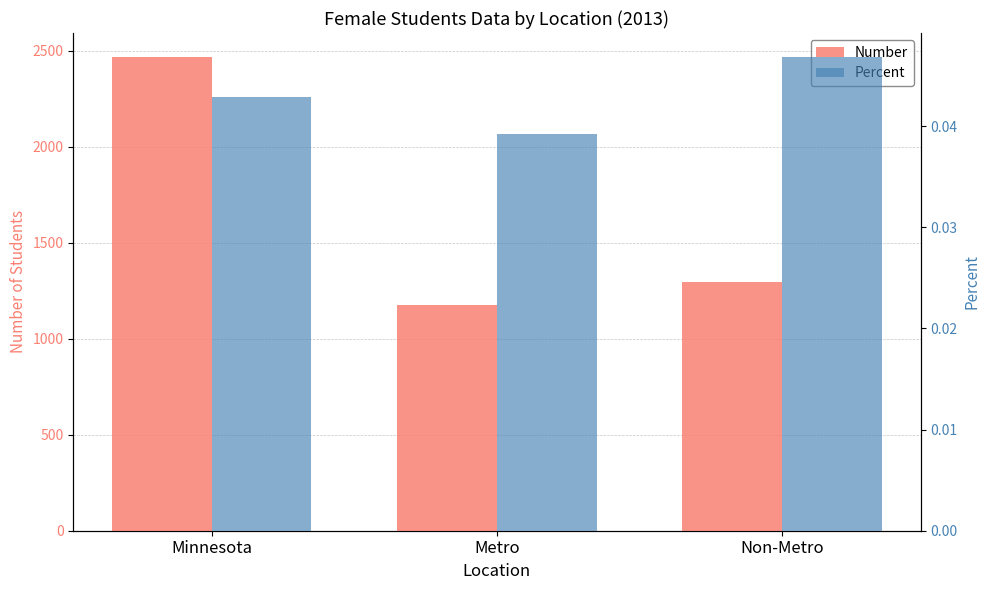

What are all the series names shown in the legend?

Number, Percent